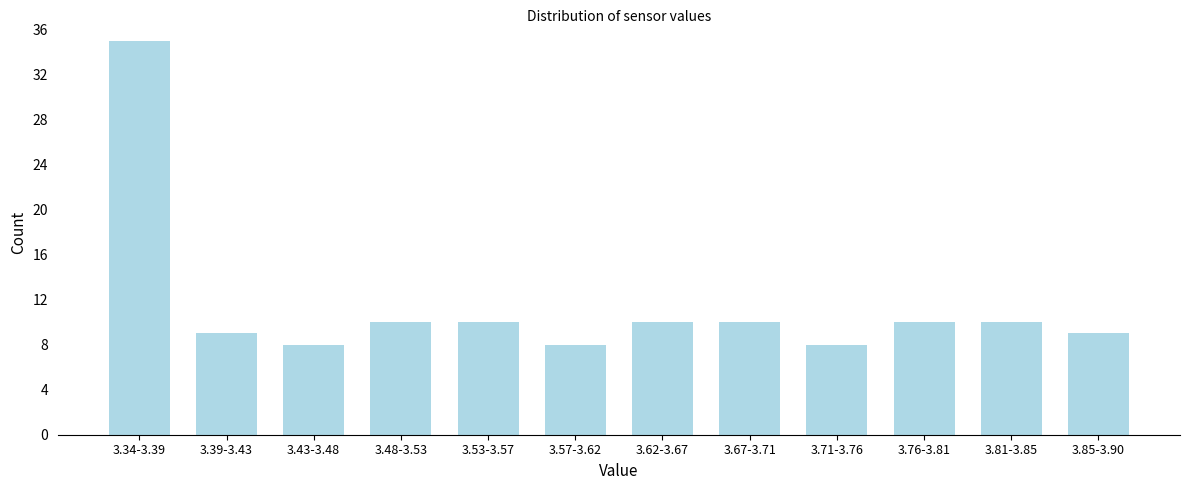

Reading left to right, list all the values displayed in this chart.

35	9	8	10	10	8	10	10	8	10	10	9